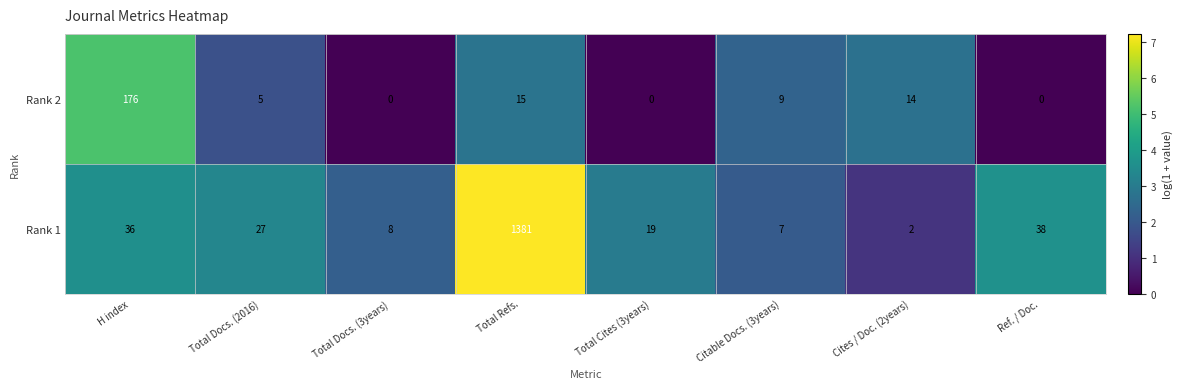

Rank the series at H index from lowest to highest value.

Rank 1, Rank 2